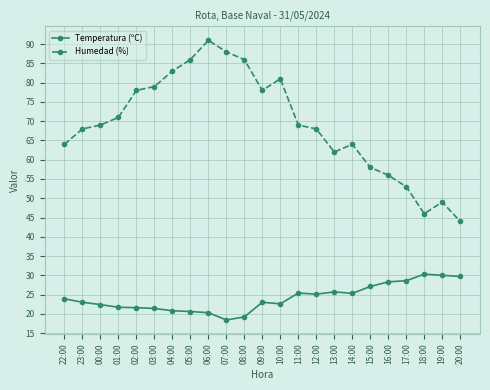

List the series in order of their overall mean, highest first.

Humedad (%), Temperatura (ºC)